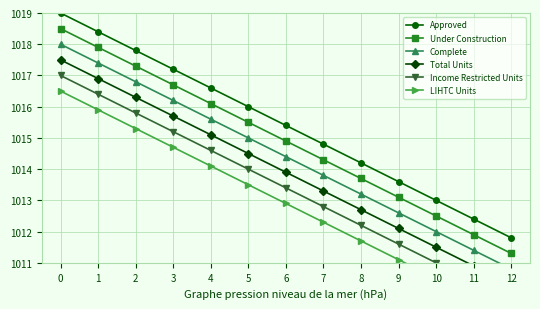

Is it true that Approved equals 1019.0 at 0?

True